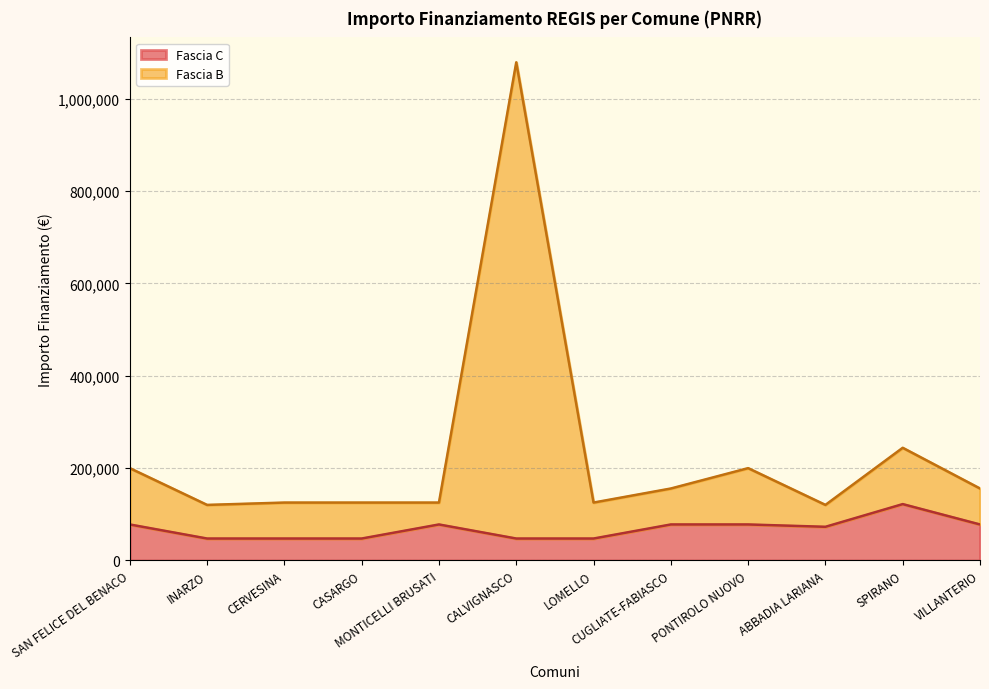

What is the difference between the maximum and minimum values in the Fascia C series?

74565